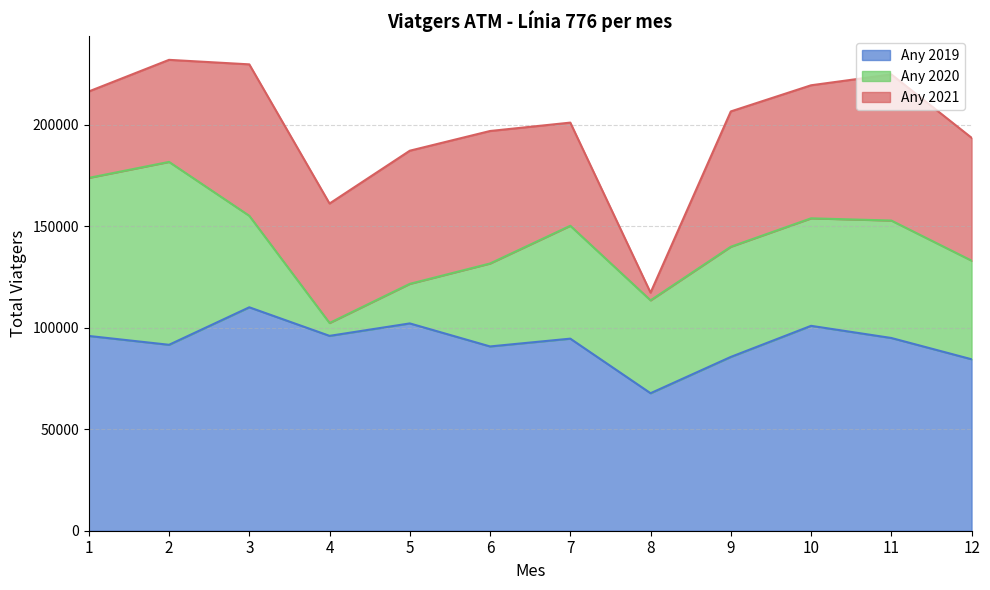

Count the number of data series in this chart.

3